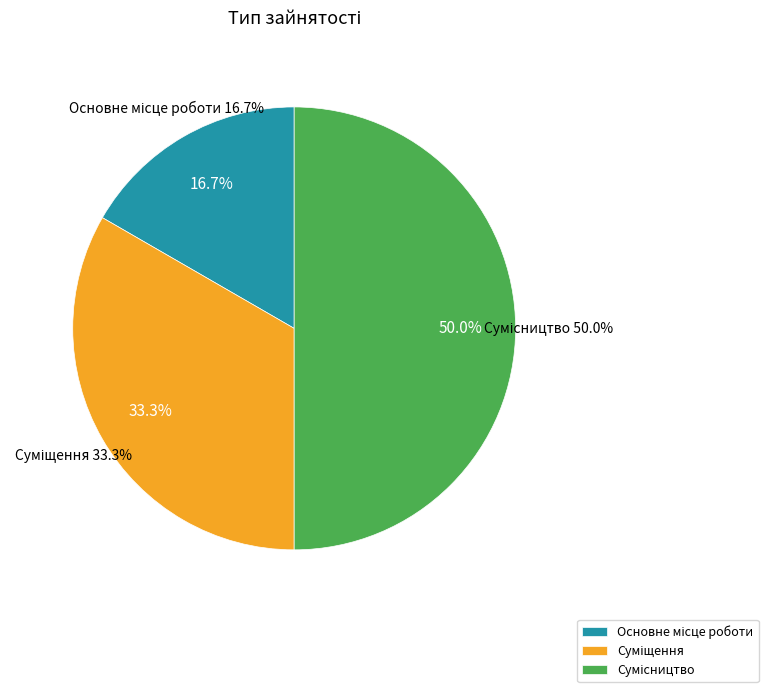

How many segments does this pie chart have?

3